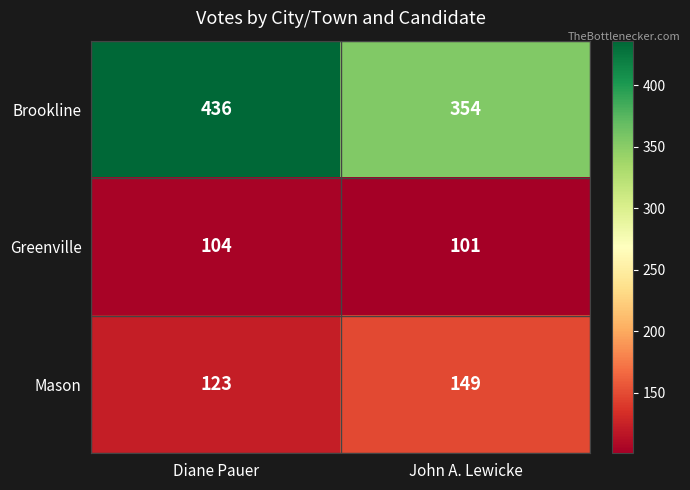

What is the sum of all Mason values?

272